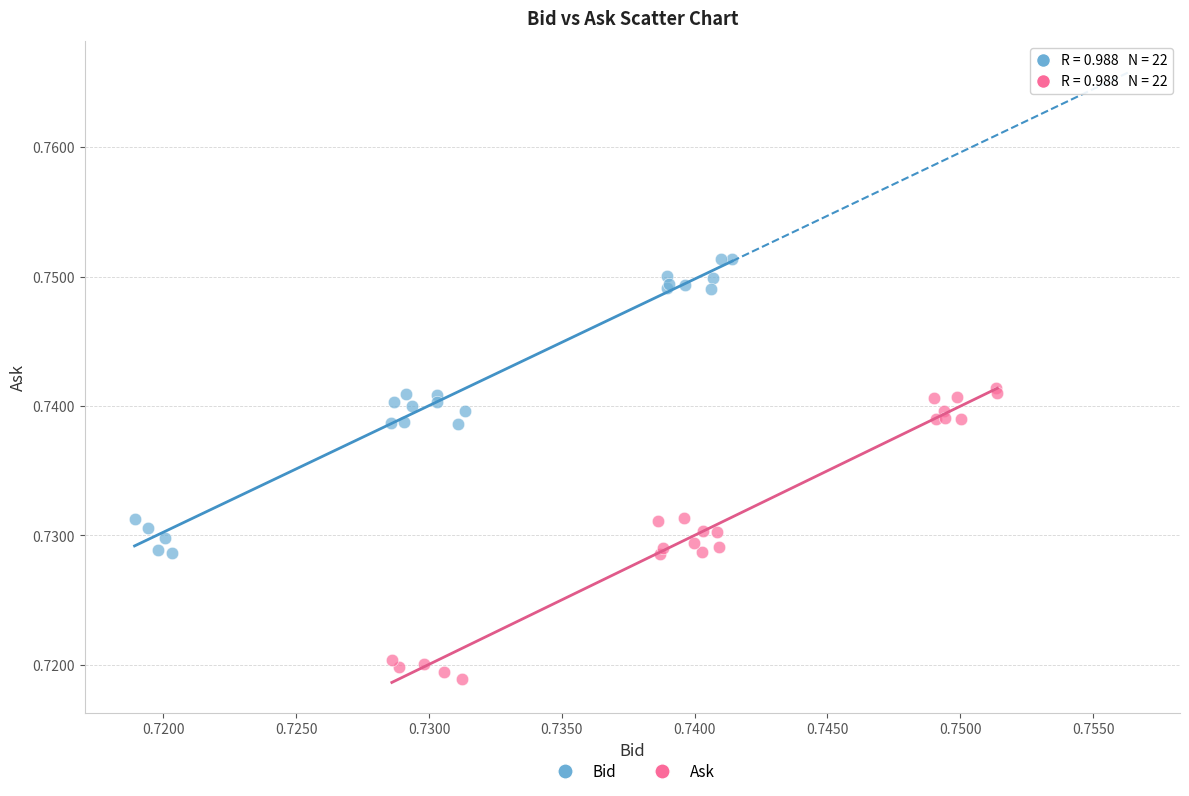

Which series contains the lowest Y value?

Ask